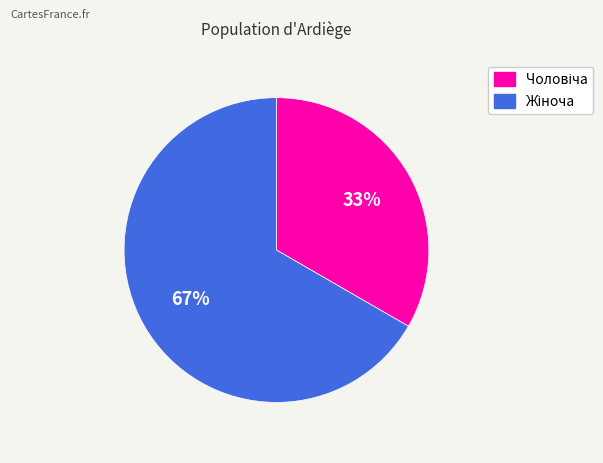

Count the number of slices in the pie.

2